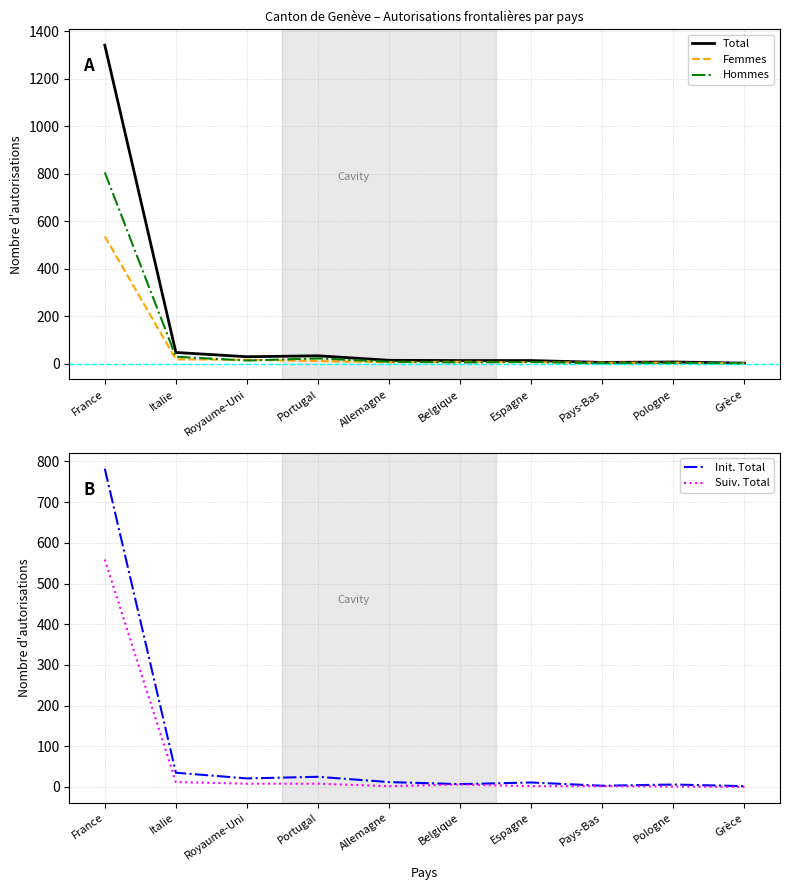

What is the greatest value displayed?

1341